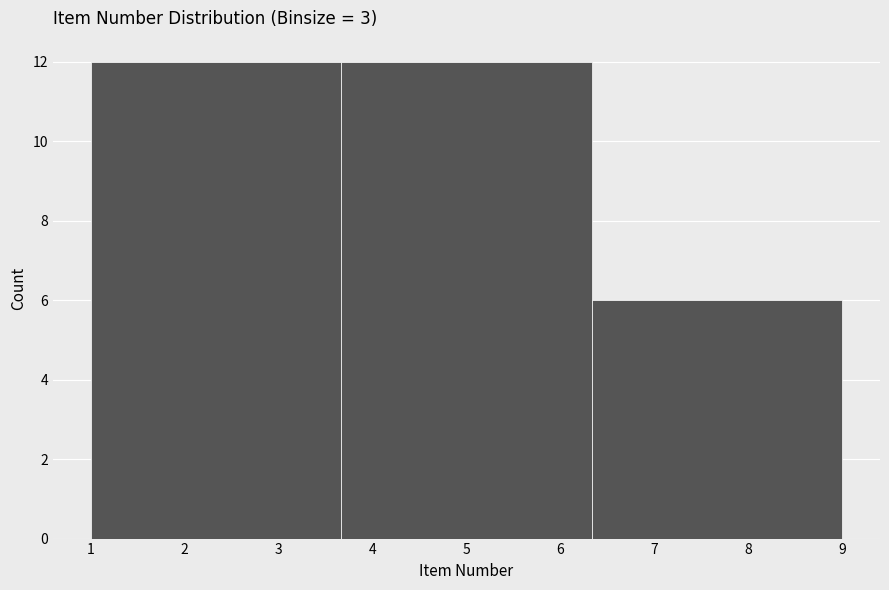

Reading left to right, transcribe this chart: for each bar, give the range it covers on the x-axis and its height. Neither the bar edges nor the heights are printed on the chart, so give them approximately, as read against the axes.

1.0 to 3.7: 12
3.7 to 6.3: 12
6.3 to 9.0: 6